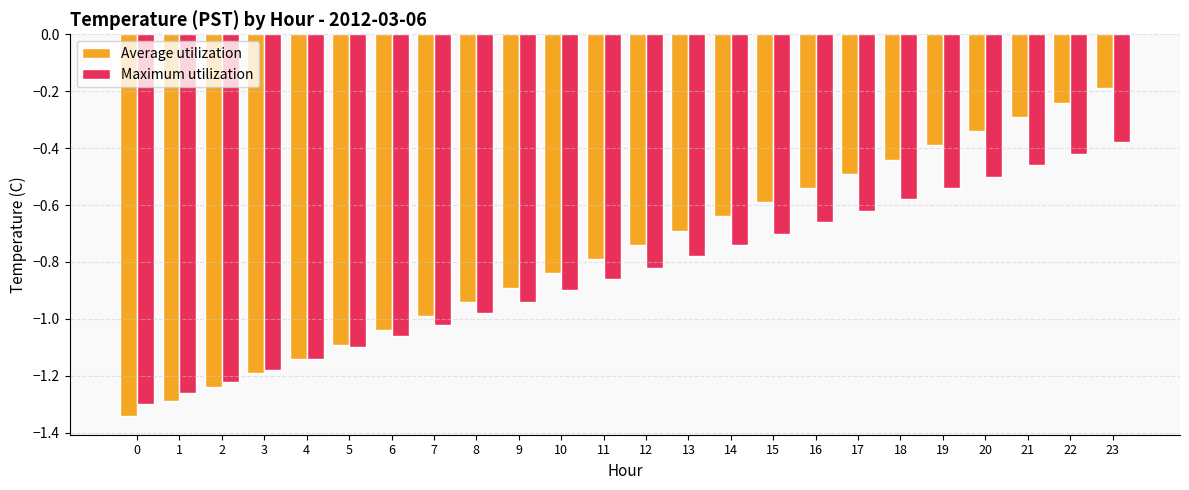

List the labels in order of Average utilization value, largest first.

23, 22, 21, 20, 19, 18, 17, 16, 15, 14, 13, 12, 11, 10, 9, 8, 7, 6, 5, 4, 3, 2, 1, 0